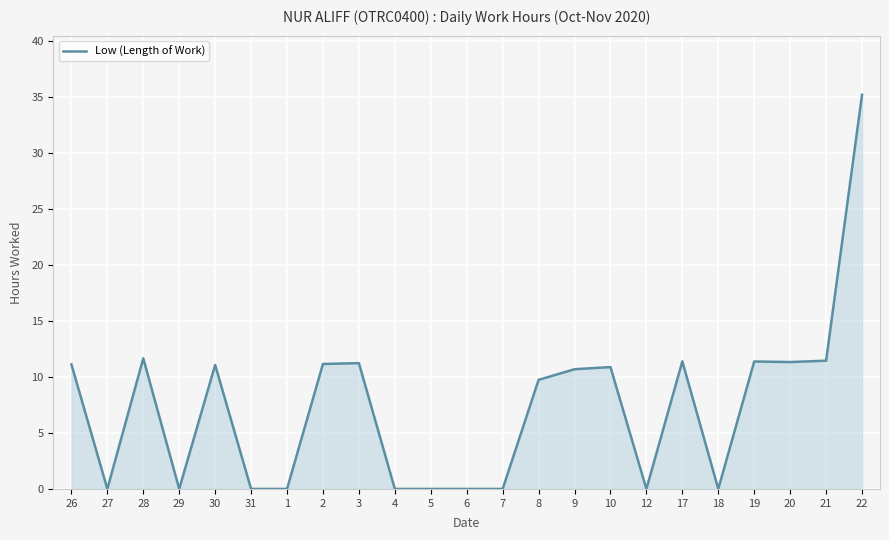

Which has a higher value, 12 or 21?

21